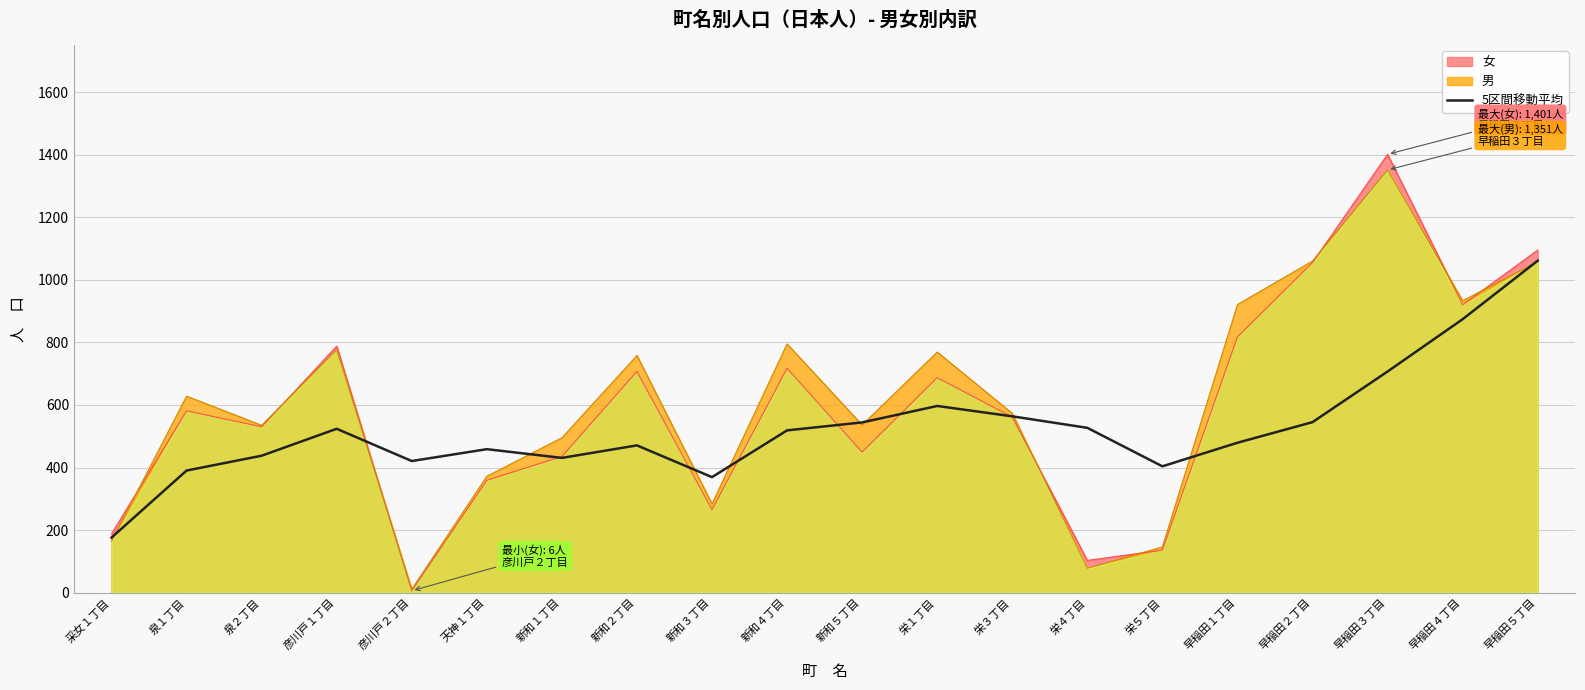

What is the greatest value displayed?

1061.1